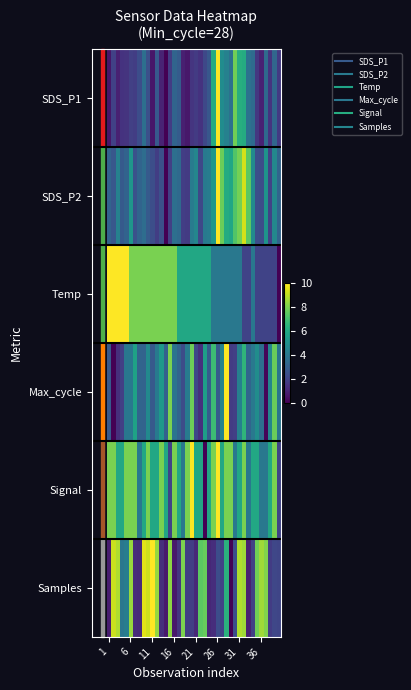

Rank the series by their maximum value, from lowest to highest.

Temp, SDS_P2, Signal, SDS_P1, Max_cycle, Samples